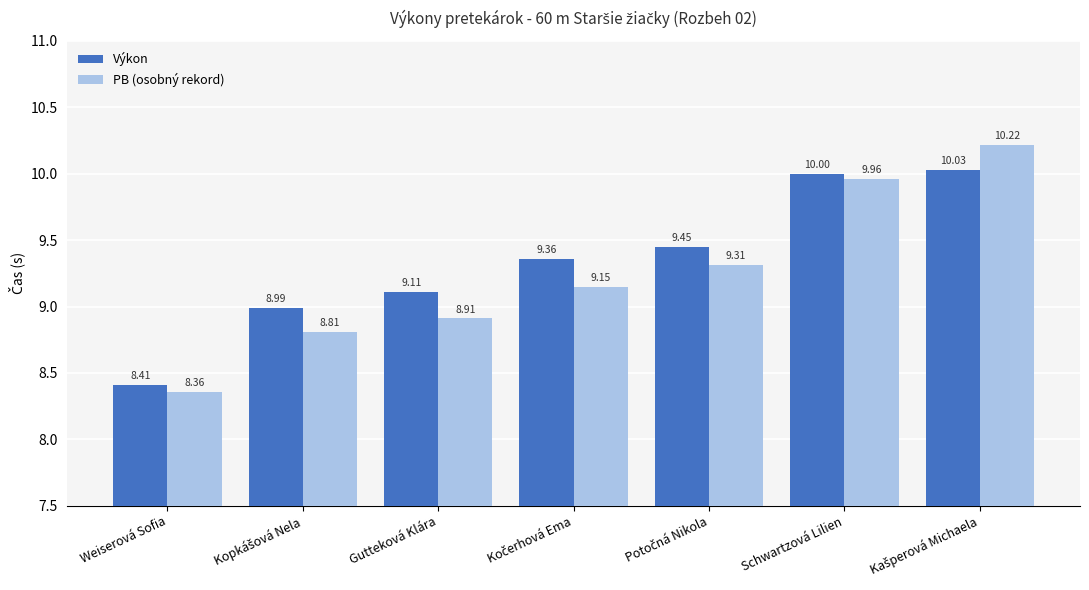

Which series has the largest range (max minus min)?

PB (osobný rekord)